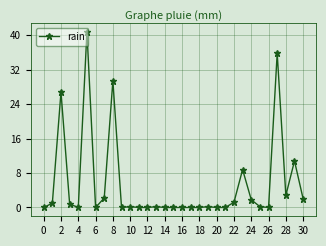

What is the difference between the second highest and minimum values?

35.8